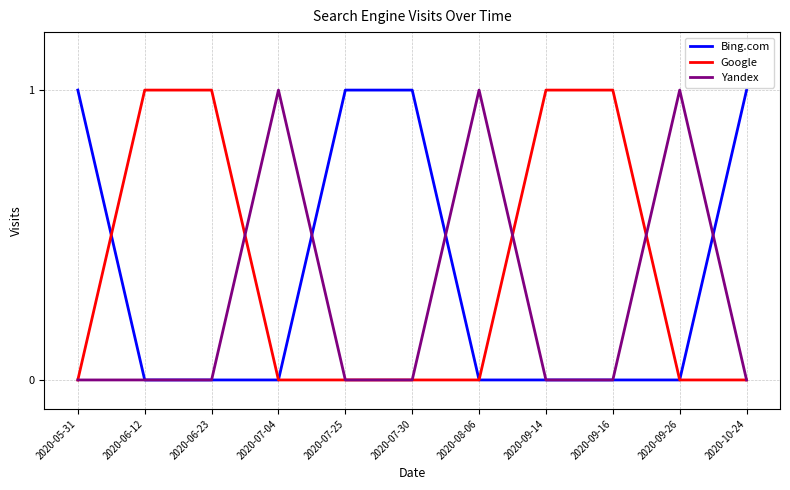

Is the value of Google at 2020-07-30 greater than the value of Yandex at 2020-07-04?

No